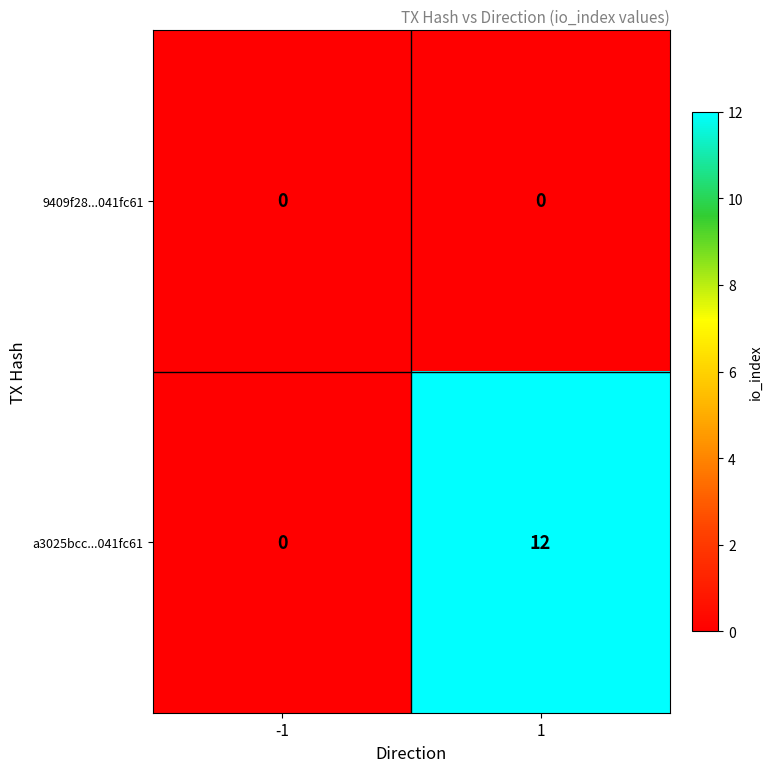

List the series in order of their overall mean, lowest first.

9409f28...041fc61, a3025bcc...041fc61